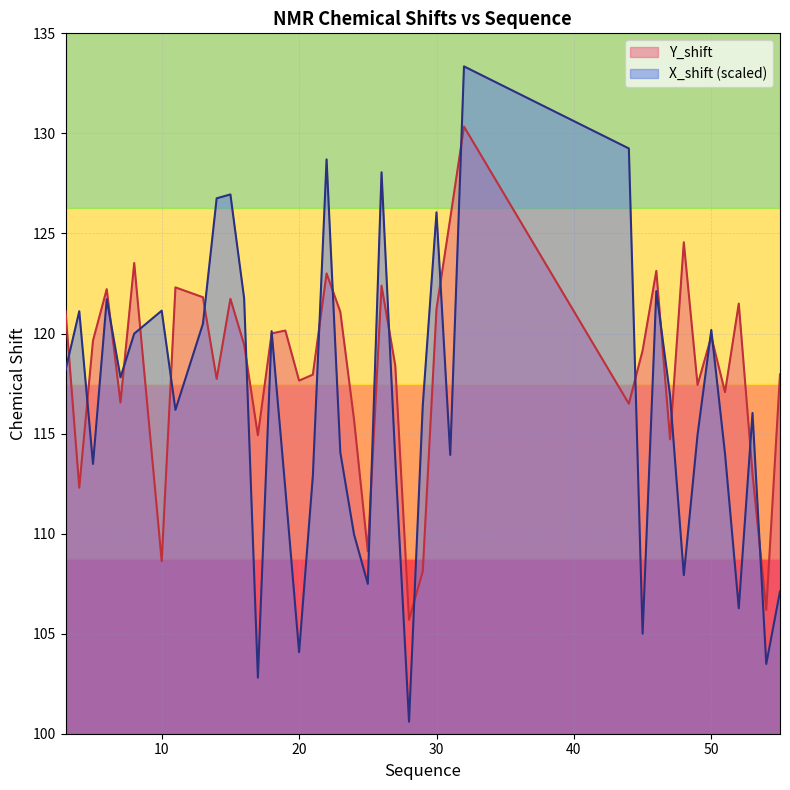

True or false: Y_shift and X_shift intersect in this chart.

True